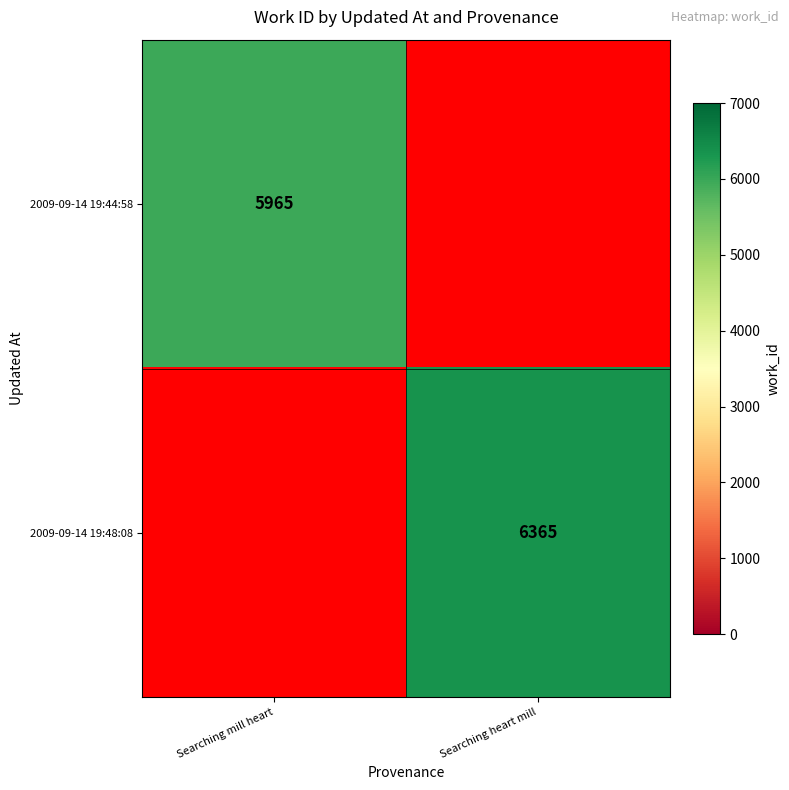

What is the total value across all series at Searching mill heart?

5965